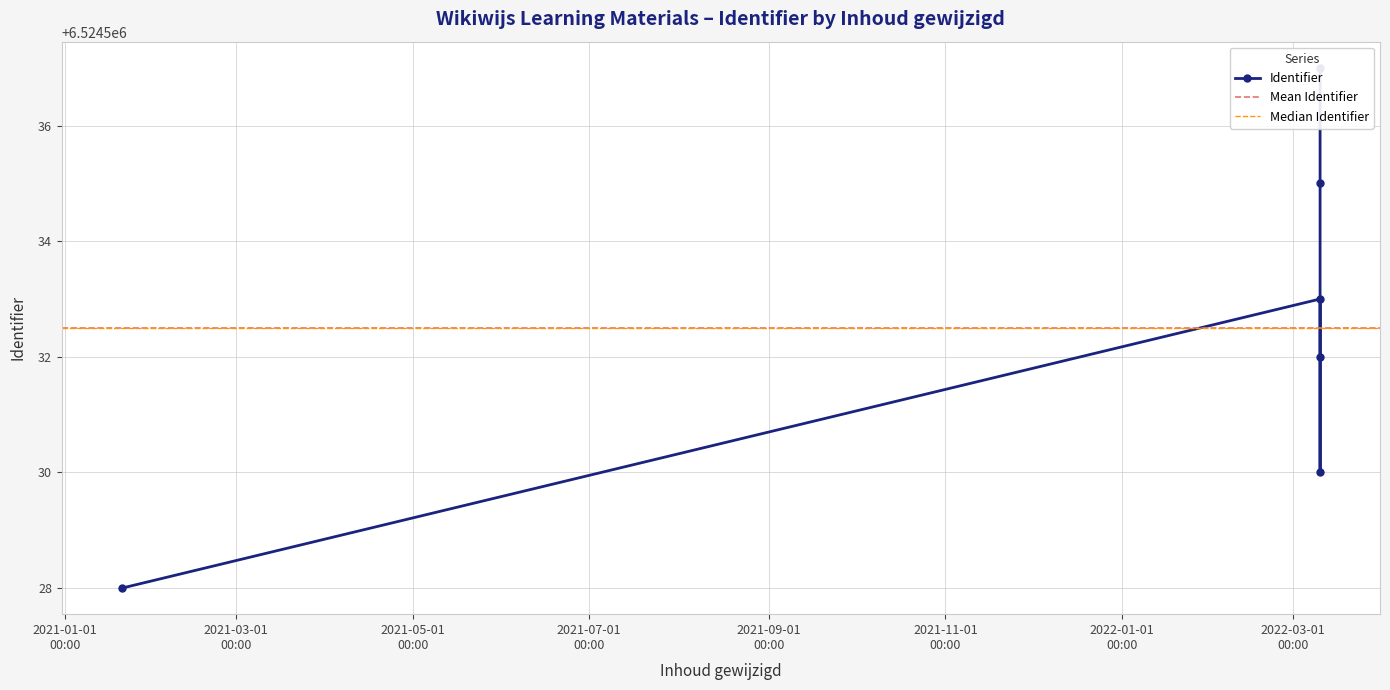

At which label does the data first exceed 6524533?

2022-03-10 10:11:24